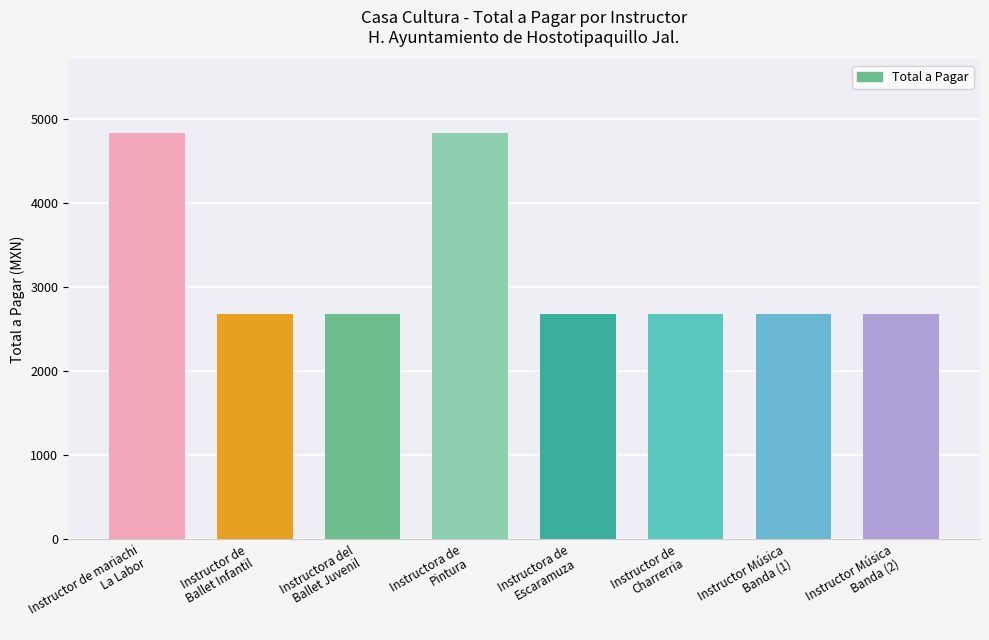

True or false: the data shows 2679.2 at Instructor Música
Banda (2).

True